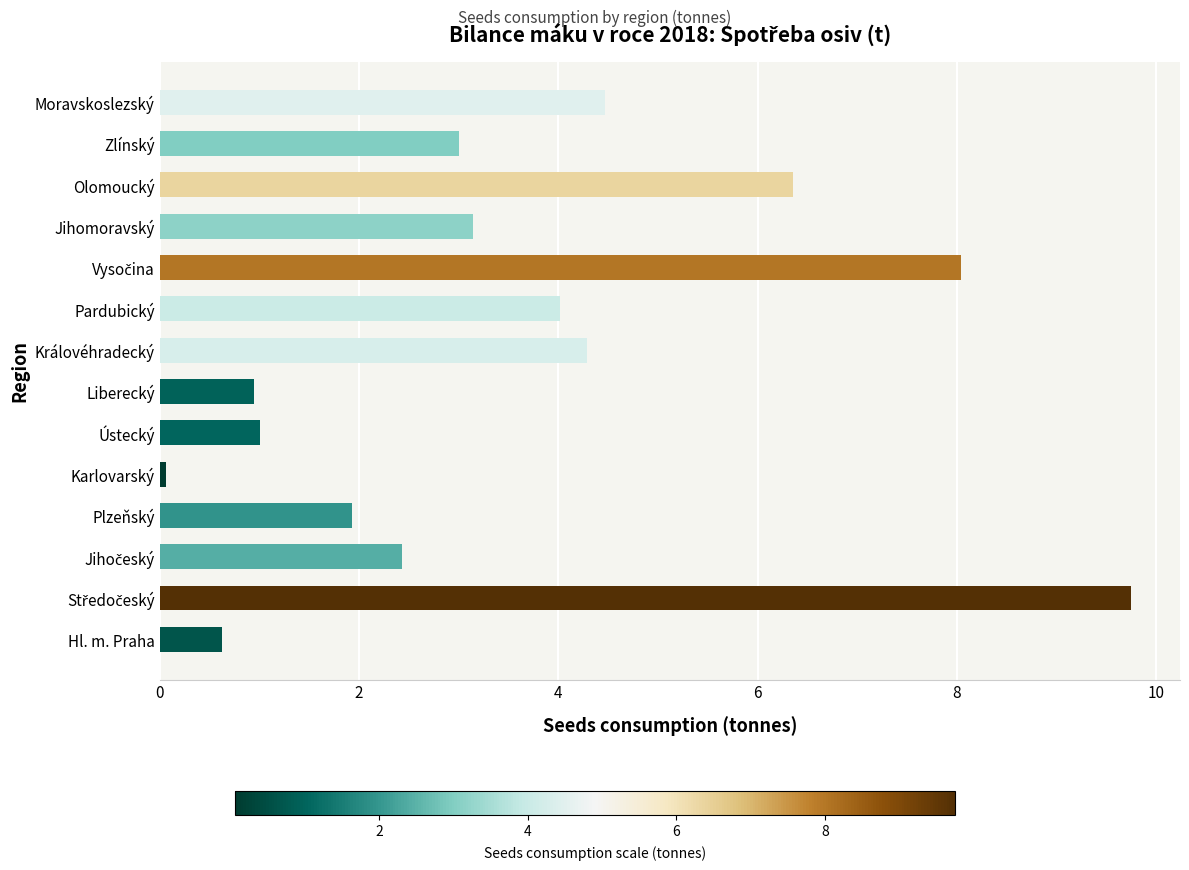

At which label is the value closest to 4?

Pardubický